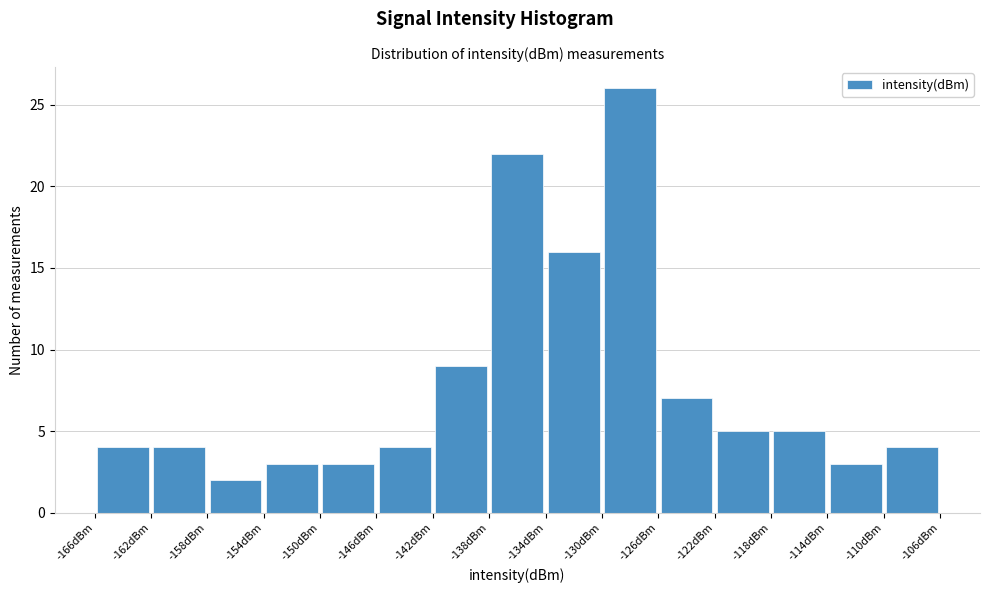

Reading left to right, transcribe this chart: for each bar, give the range it covers on the x-axis and its height. Neither the bar edges nor the heights are printed on the chart, so give them approximately, as read against the axes.

-165.5 to -161.5: 4
-161.5 to -157.5: 4
-157.5 to -153.5: 2
-153.5 to -149.5: 3
-149.5 to -145.5: 3
-145.5 to -141.5: 4
-141.5 to -137.5: 9
-137.5 to -134.0: 22
-134.0 to -130.0: 16
-130.0 to -126.0: 26
-126.0 to -122.0: 7
-122.0 to -118.0: 5
-118.0 to -114.0: 5
-114.0 to -110.0: 3
-110.0 to -106.0: 4